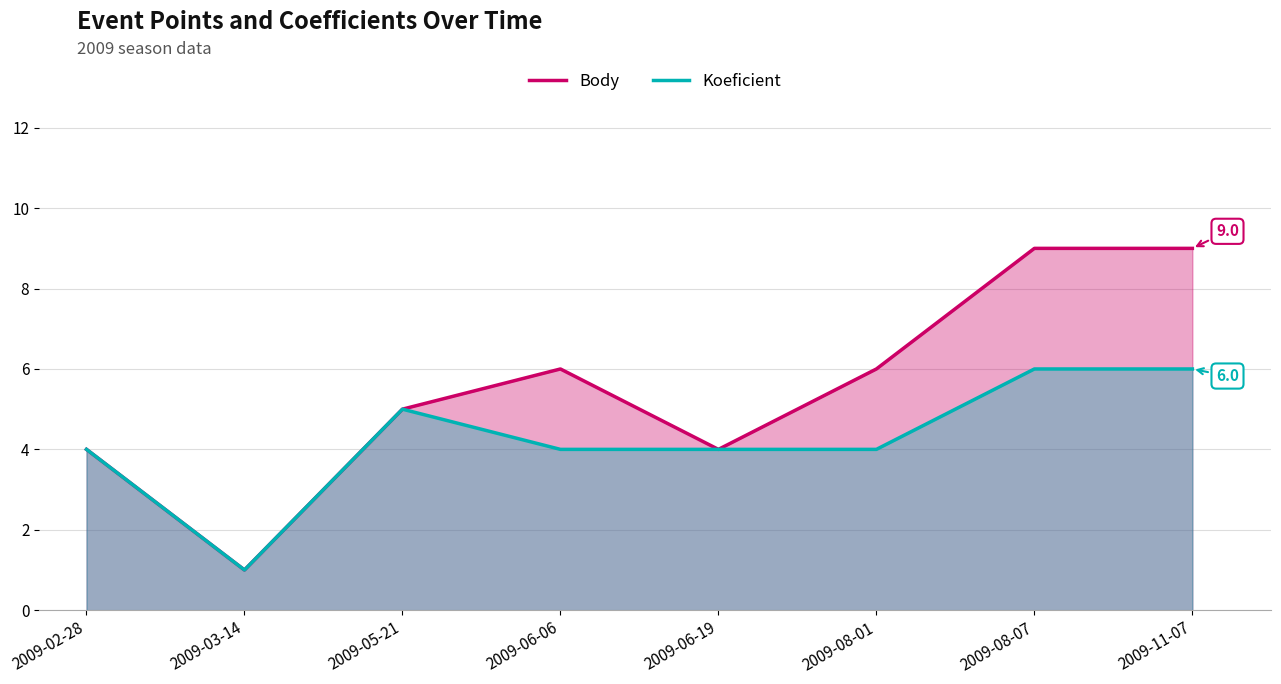

Where does the Koeficient series first go above 4?

2009-05-21